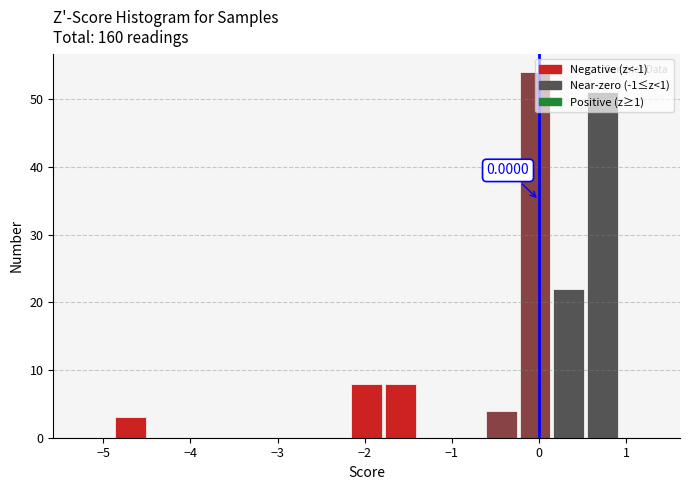

Read against the x-axis, roughly where is the centre of the tallest bar?

0.0